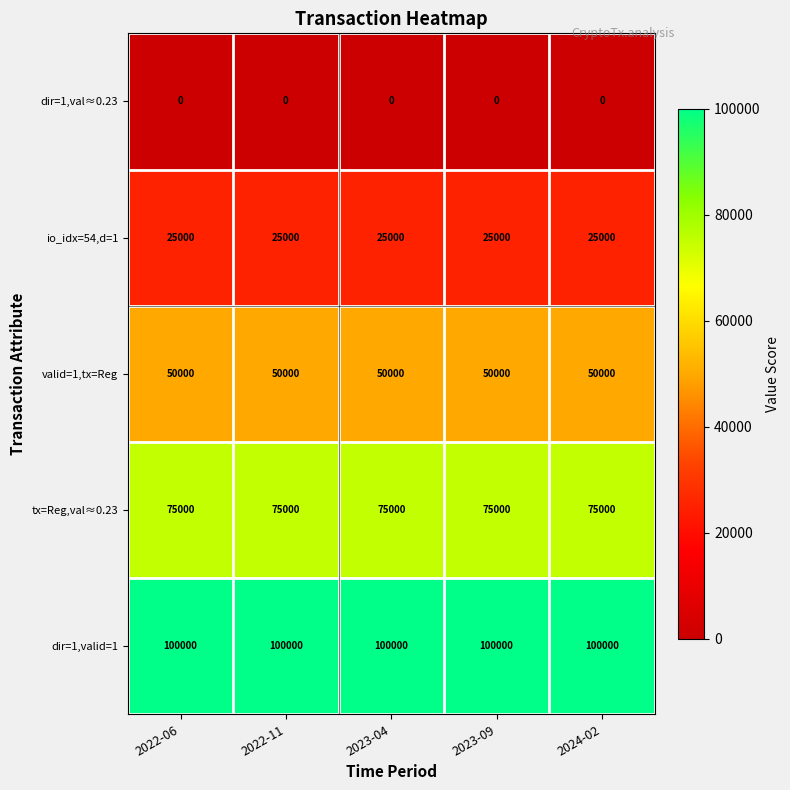

What is the maximum value shown in the chart?

100000